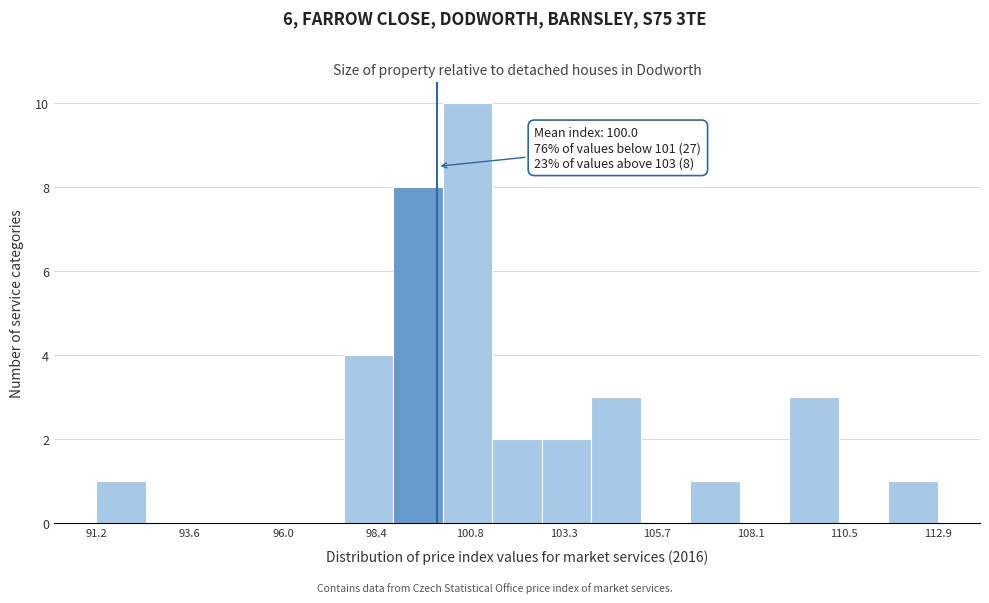

Read against the x-axis, roughly where is the centre of the tallest bar?

101.0